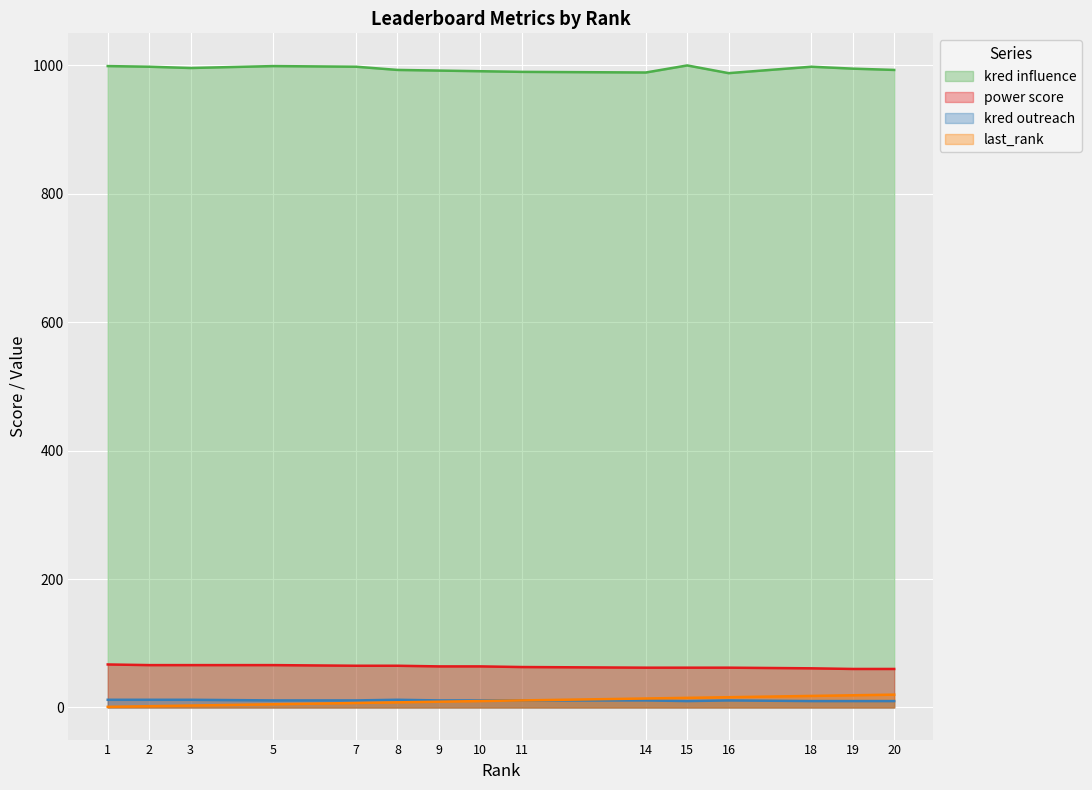

Rank the series by their maximum value, from lowest to highest.

kred outreach, last_rank, power score, kred influence